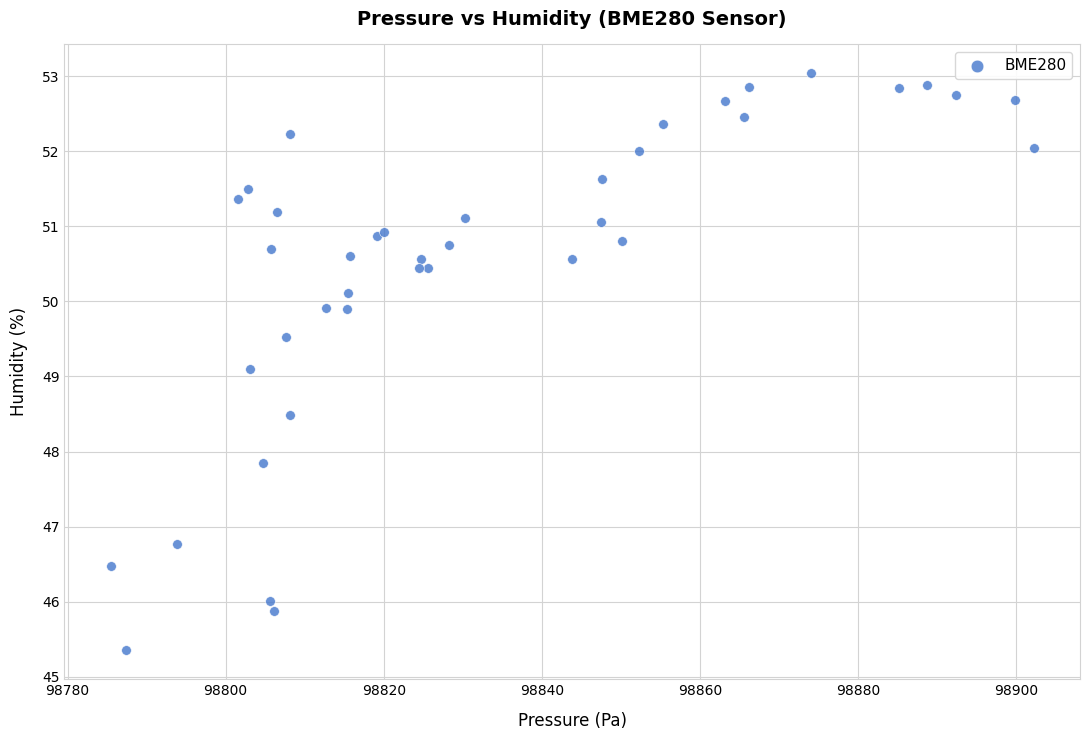

What Y value in the scatter plot is closest to 49?

49.1